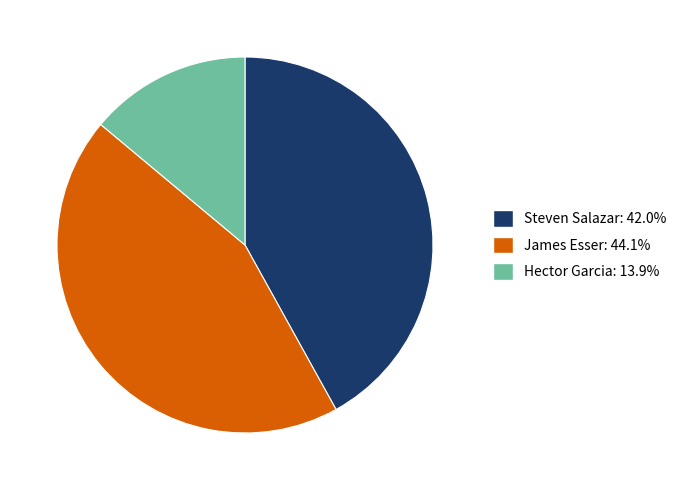

Approximately how many times larger is the value at Steven Salazar: 42.0% compared to James Esser: 44.1%?

1.0